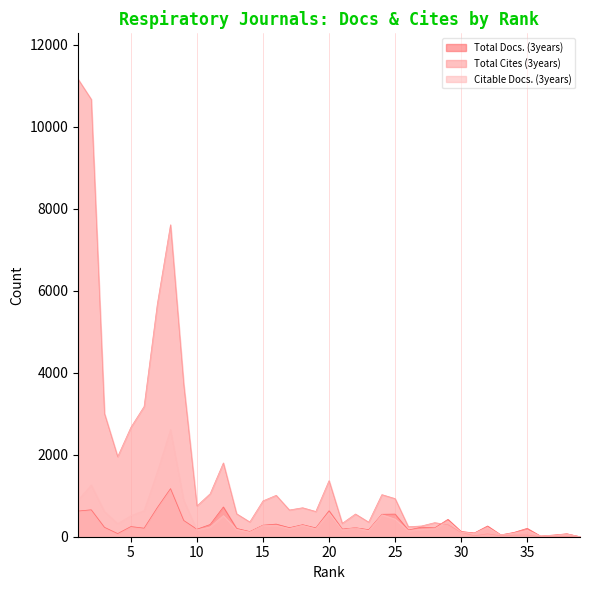

Does the chart display data point markers on the line(s)?

No